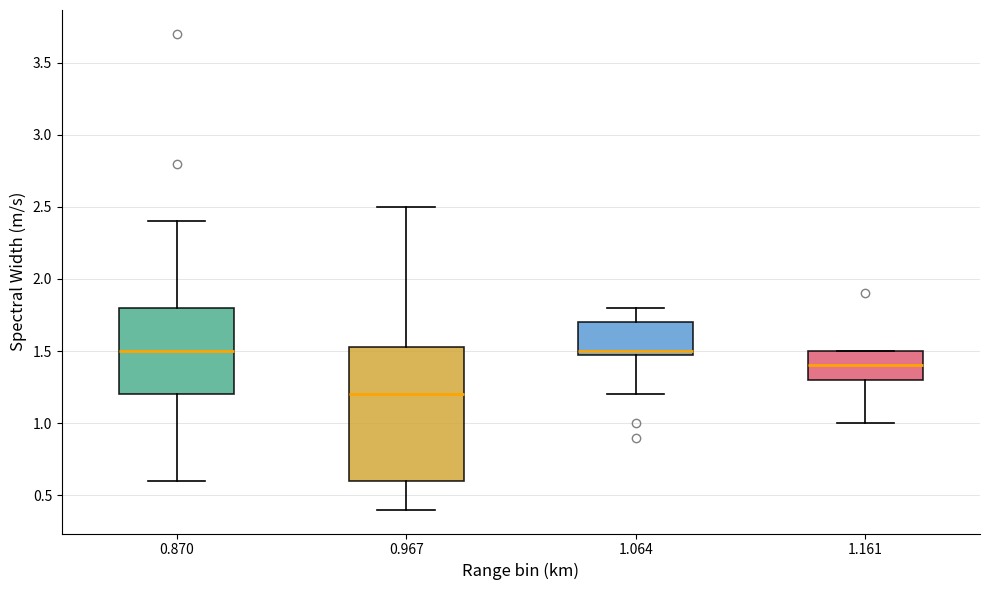

Where does the upper whisker of the box at x = 1.064 end on the y-axis? The values are not printed on the chart, so give them approximately, as read against the axis.

1.80